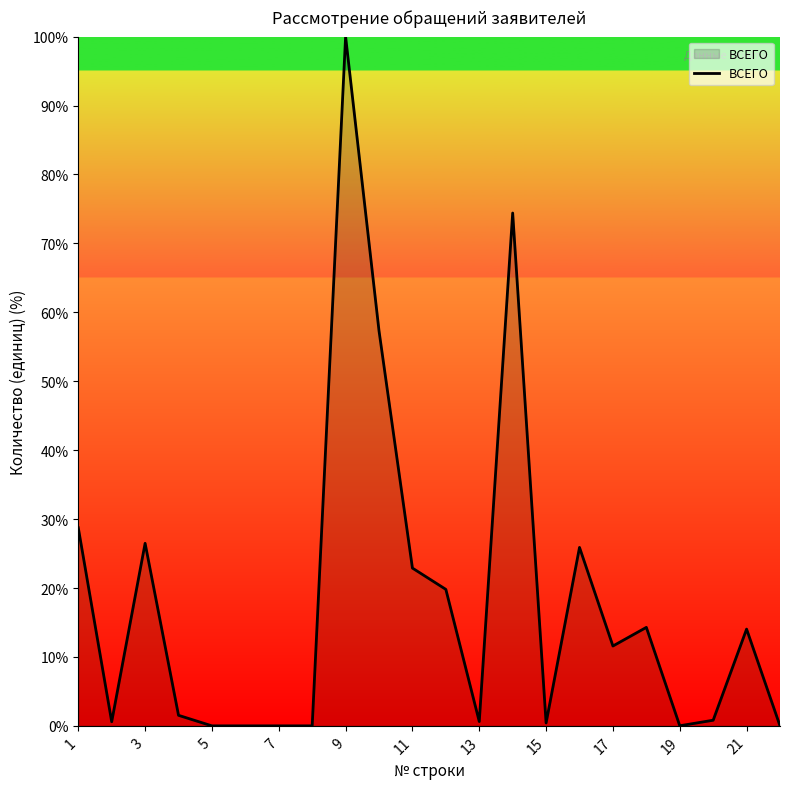

What is the greatest value displayed?

100.0